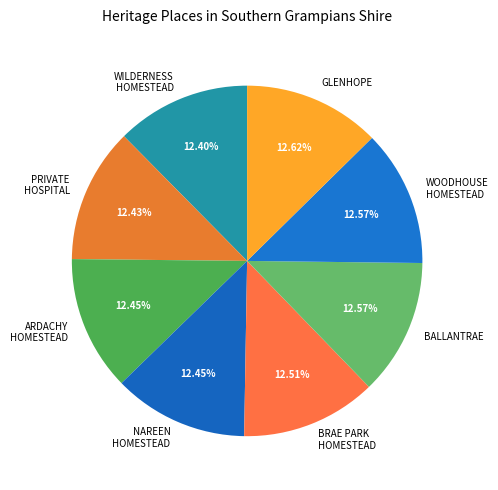

How many slices are in this pie chart?

8